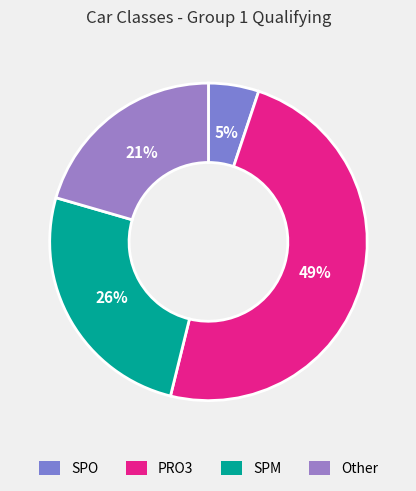

To the nearest percent, what percentage of the pie is SPM?

26%